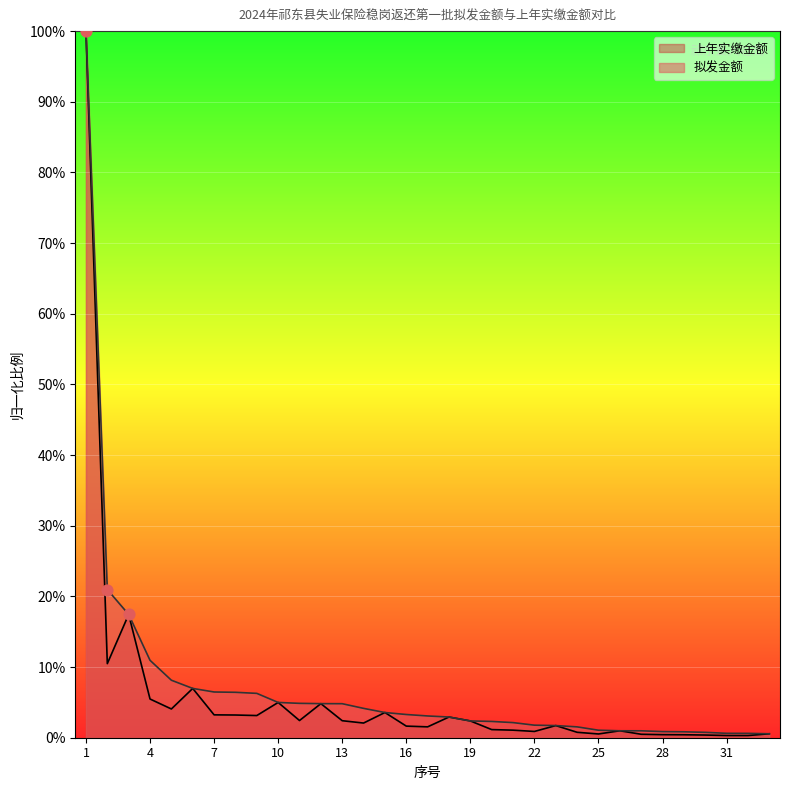

Which series has the widest spread of Y values?

上年实缴金额